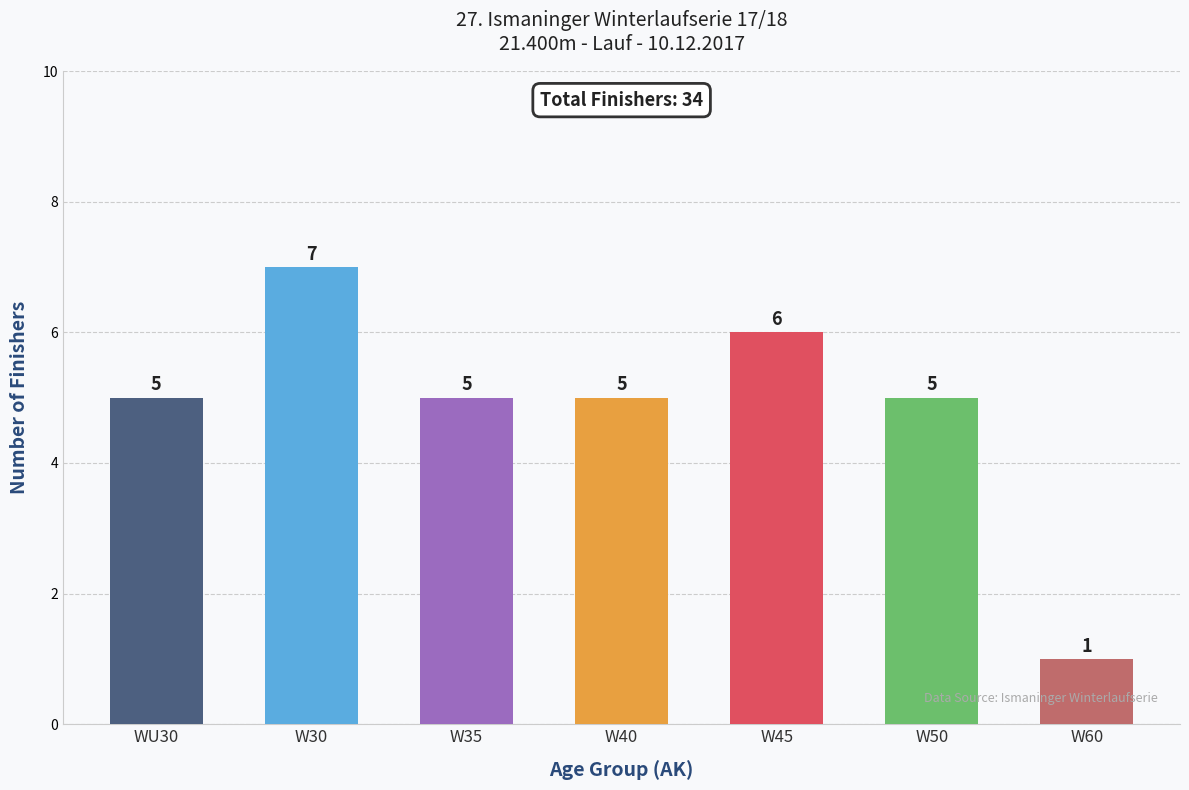

The chart shows a value of 11 at W30. True or false?

False